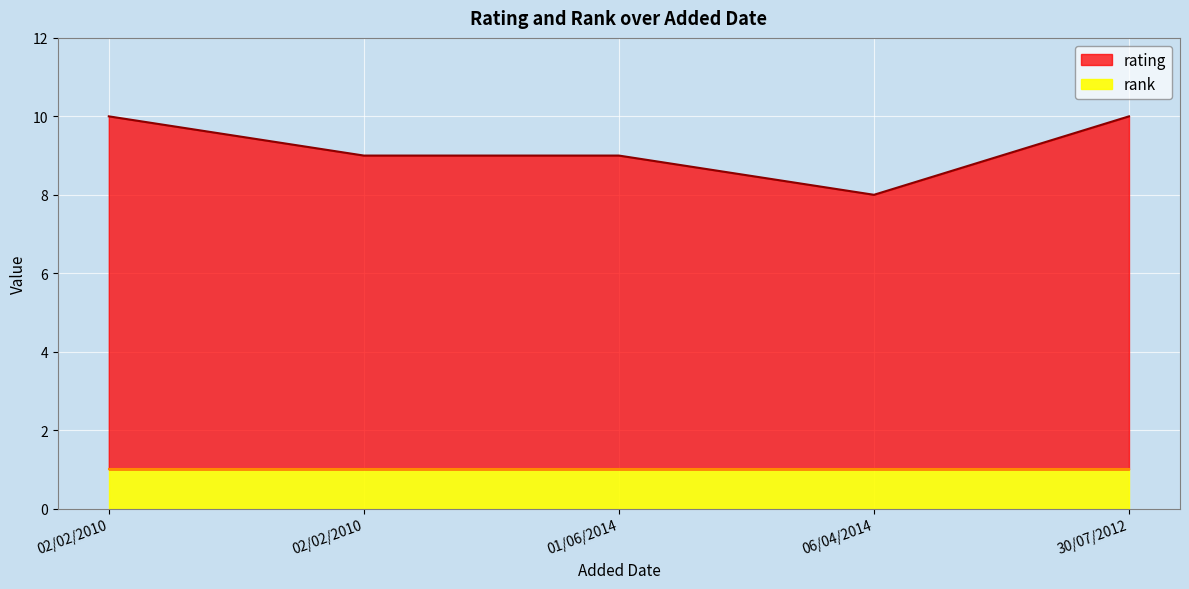

What is the label of the 1st point from the left?

02/02/2010